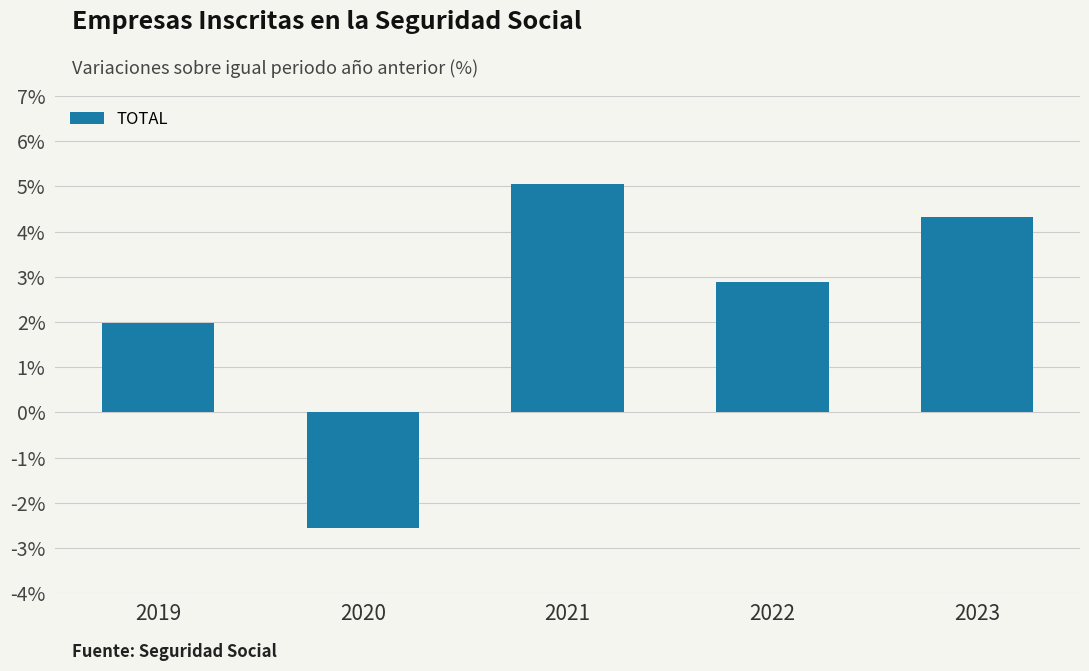

Reading left to right, extract all data points from this chart.

2019=2.0	2020=-2.5	2021=5.1	2022=2.9	2023=4.3